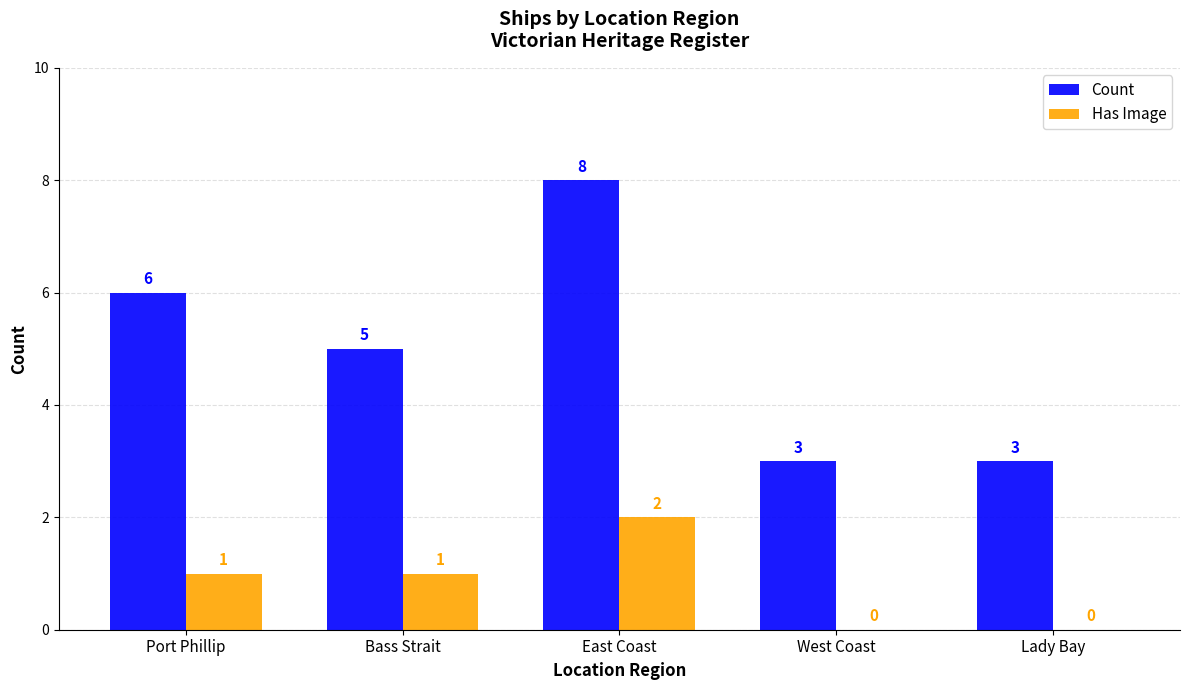

The Has Image series shows 1 at Lady Bay. True or false?

False